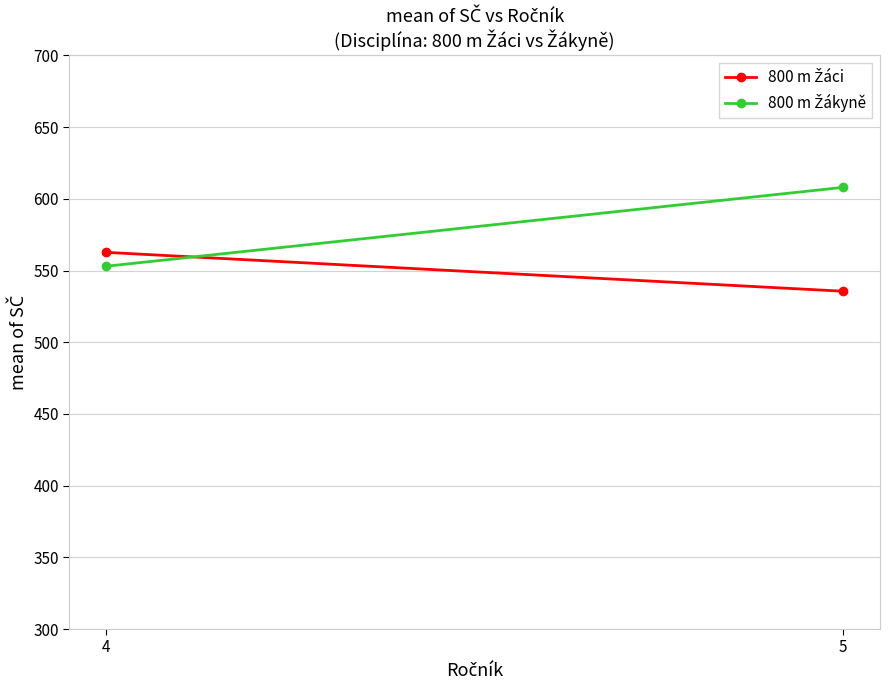

Read the 800 m Žáci value at 5.

535.6